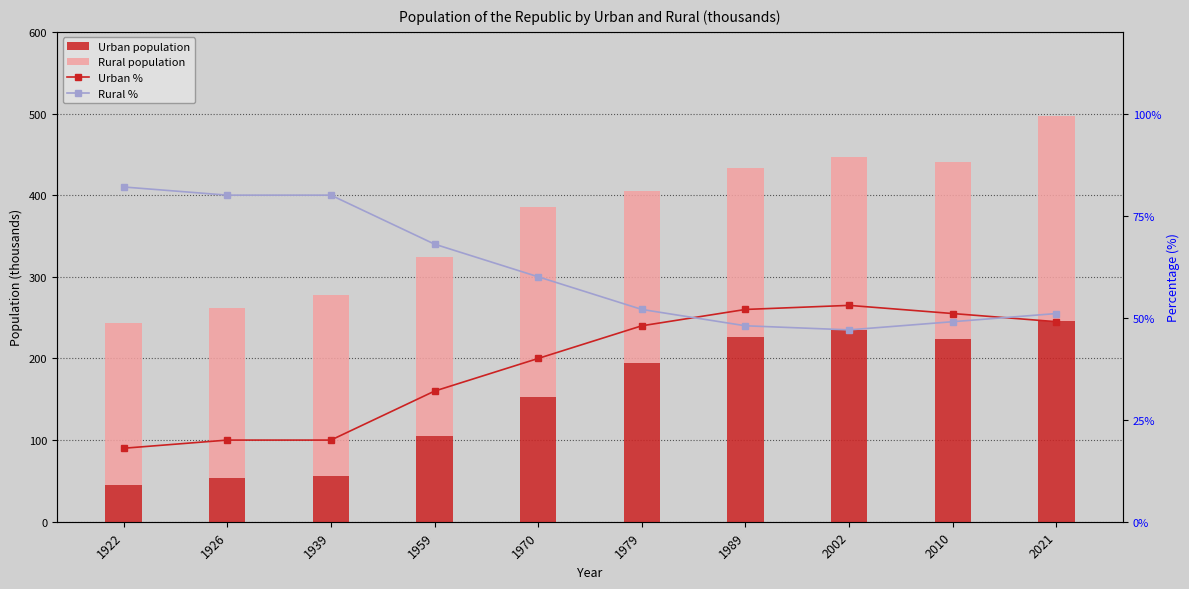

Count the number of categories in the chart.

10